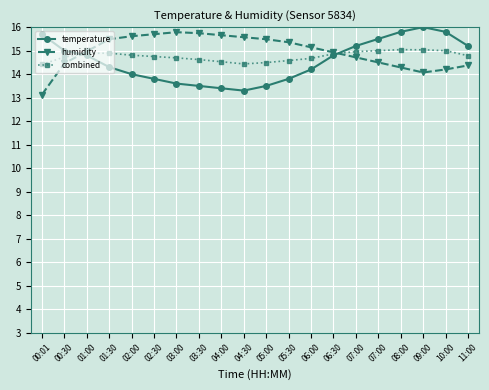

How many lines are shown in the chart?

3